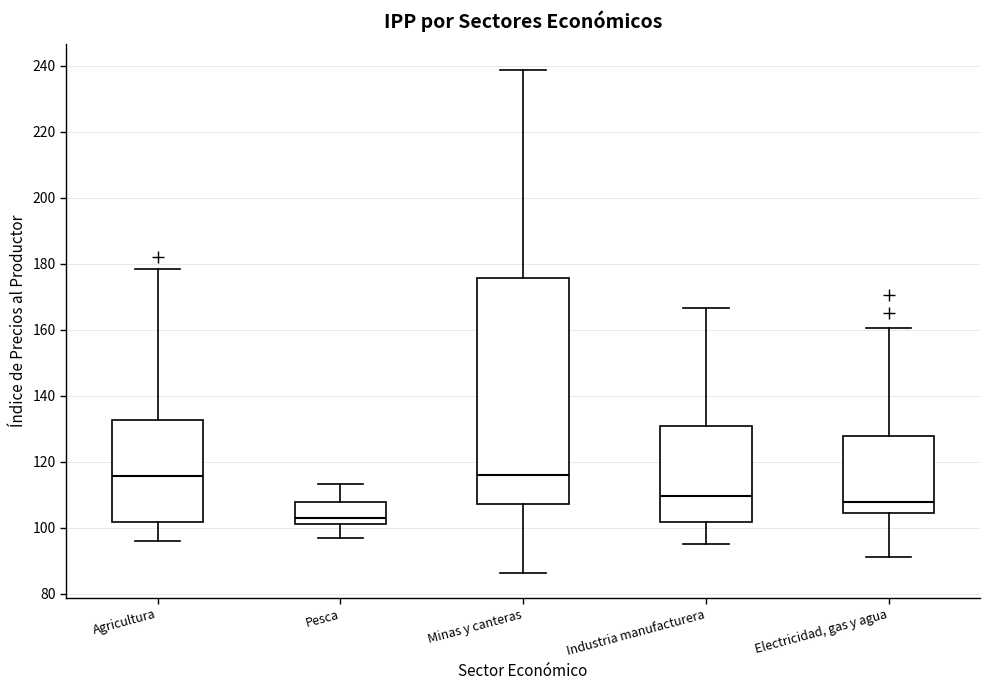

Where is the lower edge of the box for Electricidad, gas y agua on the y-axis? The values are not printed on the chart, so give them approximately, as read against the axis.

104